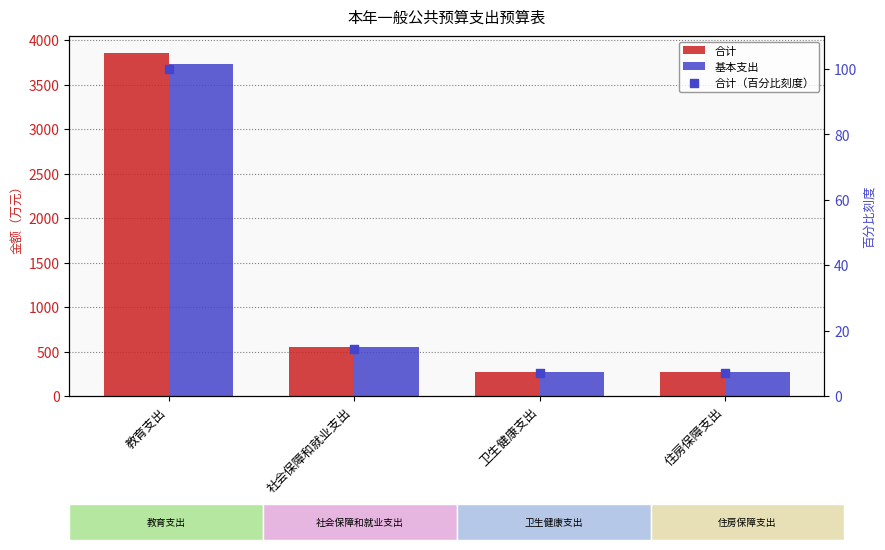

At how many categories does at least one series exceed 1086?

1